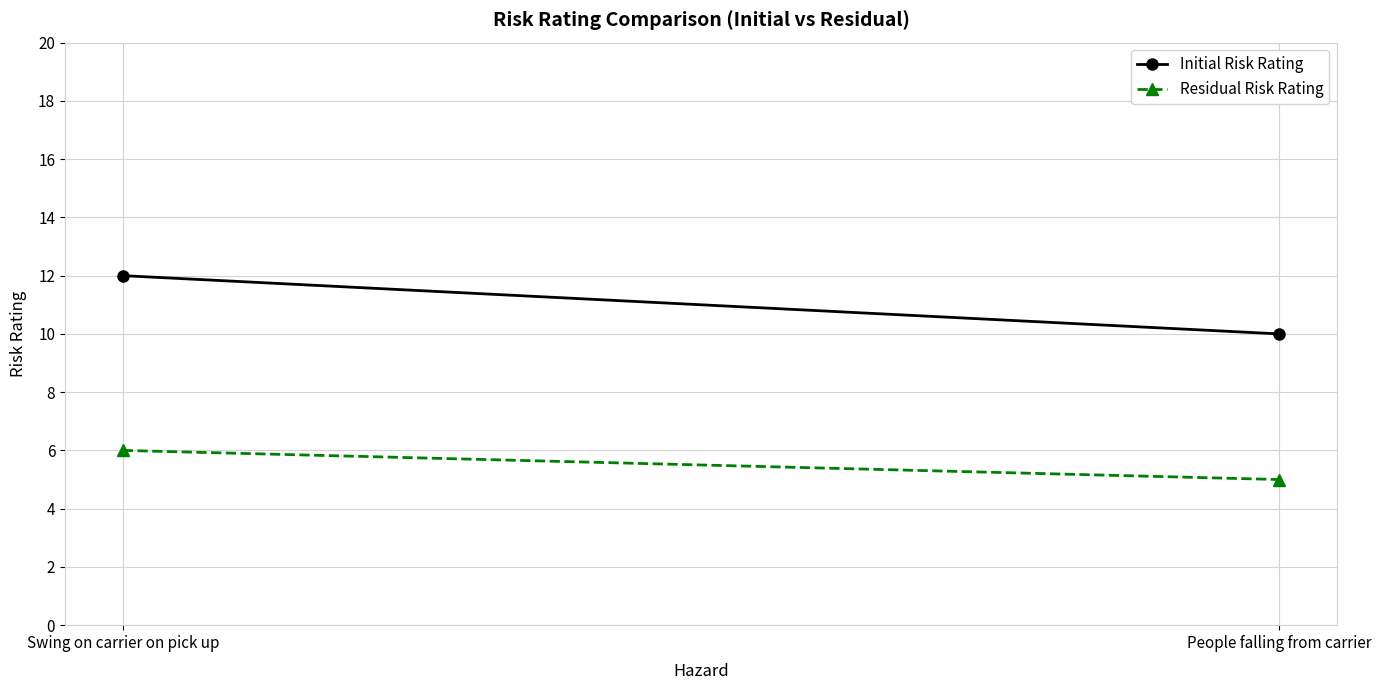

What are all the series names shown in the legend?

Initial Risk Rating, Residual Risk Rating